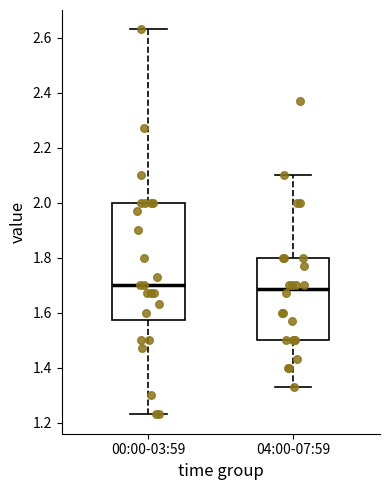

Where is the lower edge of the box for 04:00-07:59 on the y-axis? The values are not printed on the chart, so give them approximately, as read against the axis.

1.50